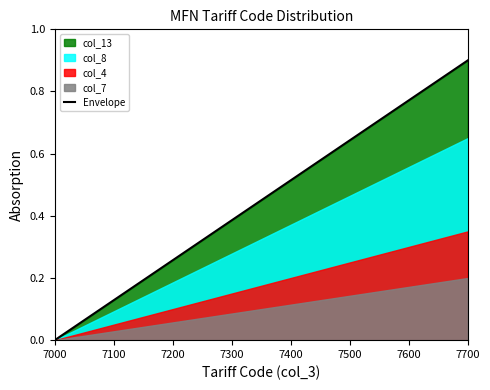

Which category has the lowest value in the Envelope series?

7000